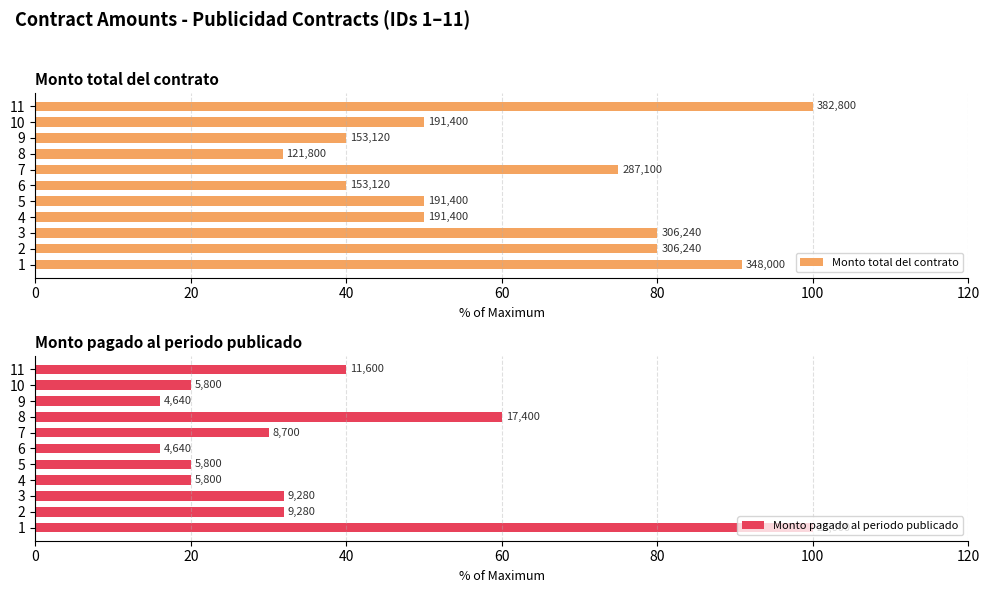

Count the number of data series in this chart.

2